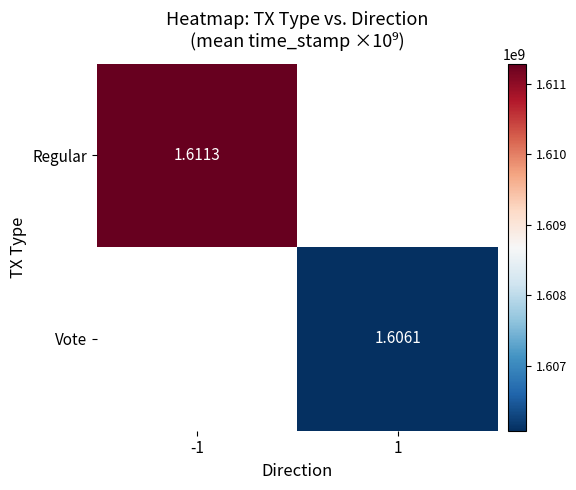

Which series has the widest spread of values?

Regular